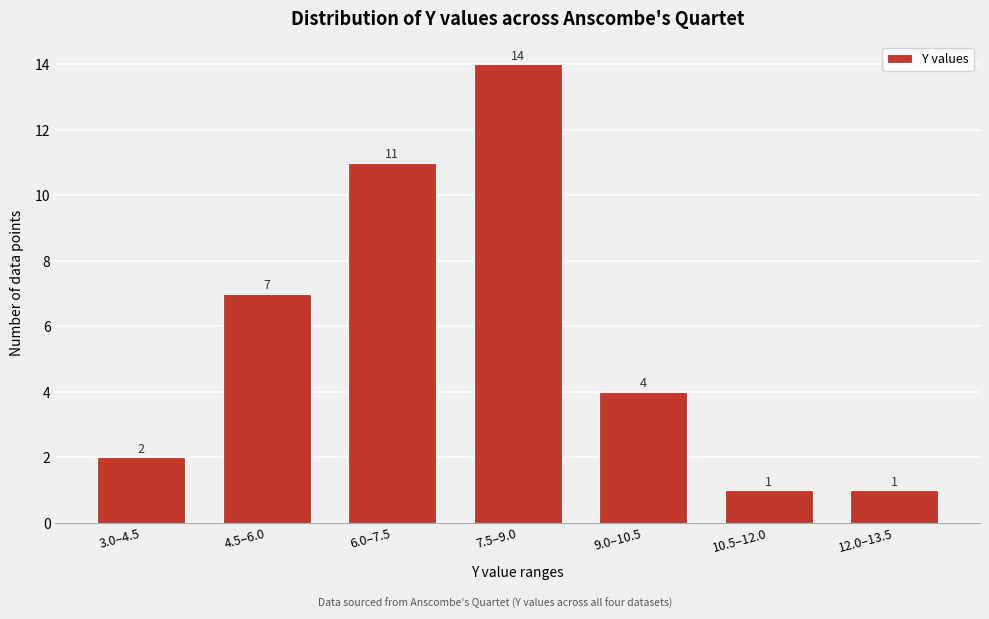

Reading left to right, transcribe all the data shown in this chart.

2	7	11	14	4	1	1